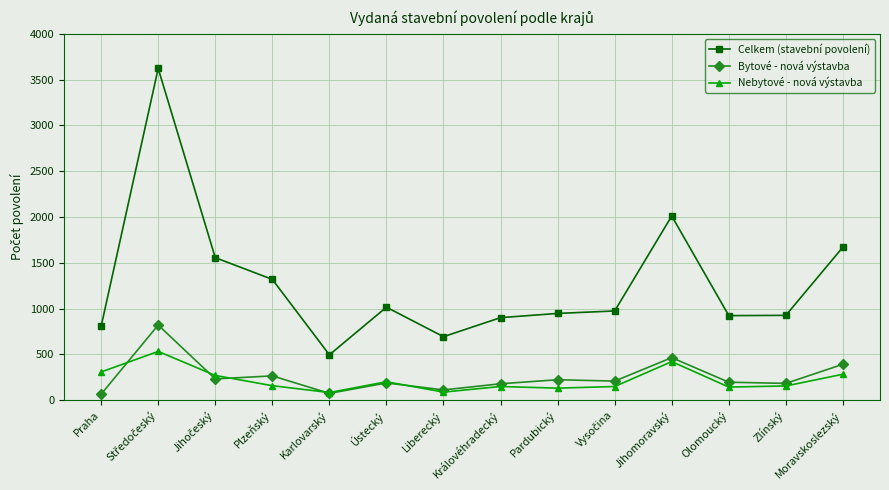

What position from the left is Ústecký?

6